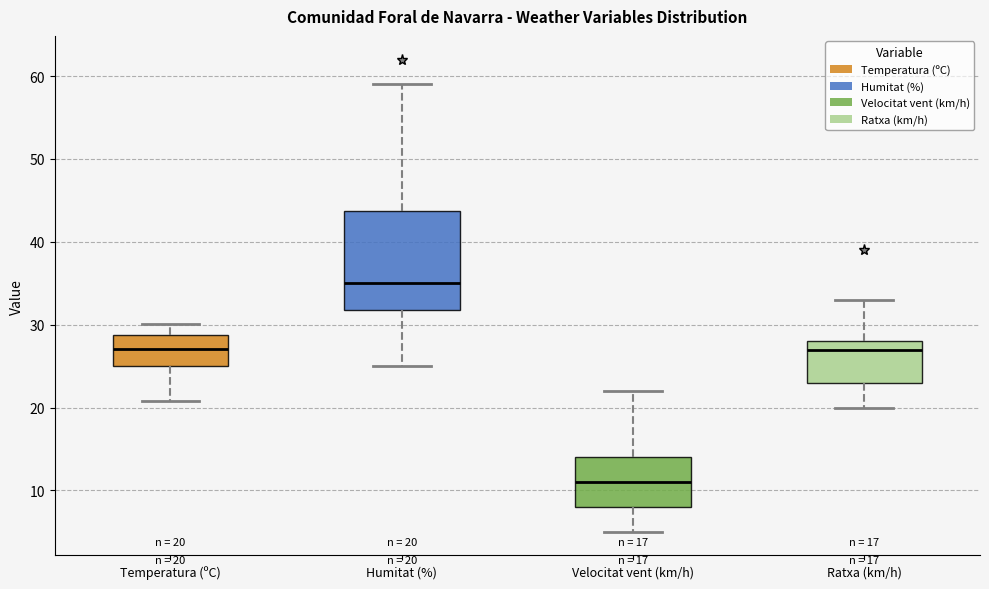

Which box's median line is the highest?

Humitat (%)